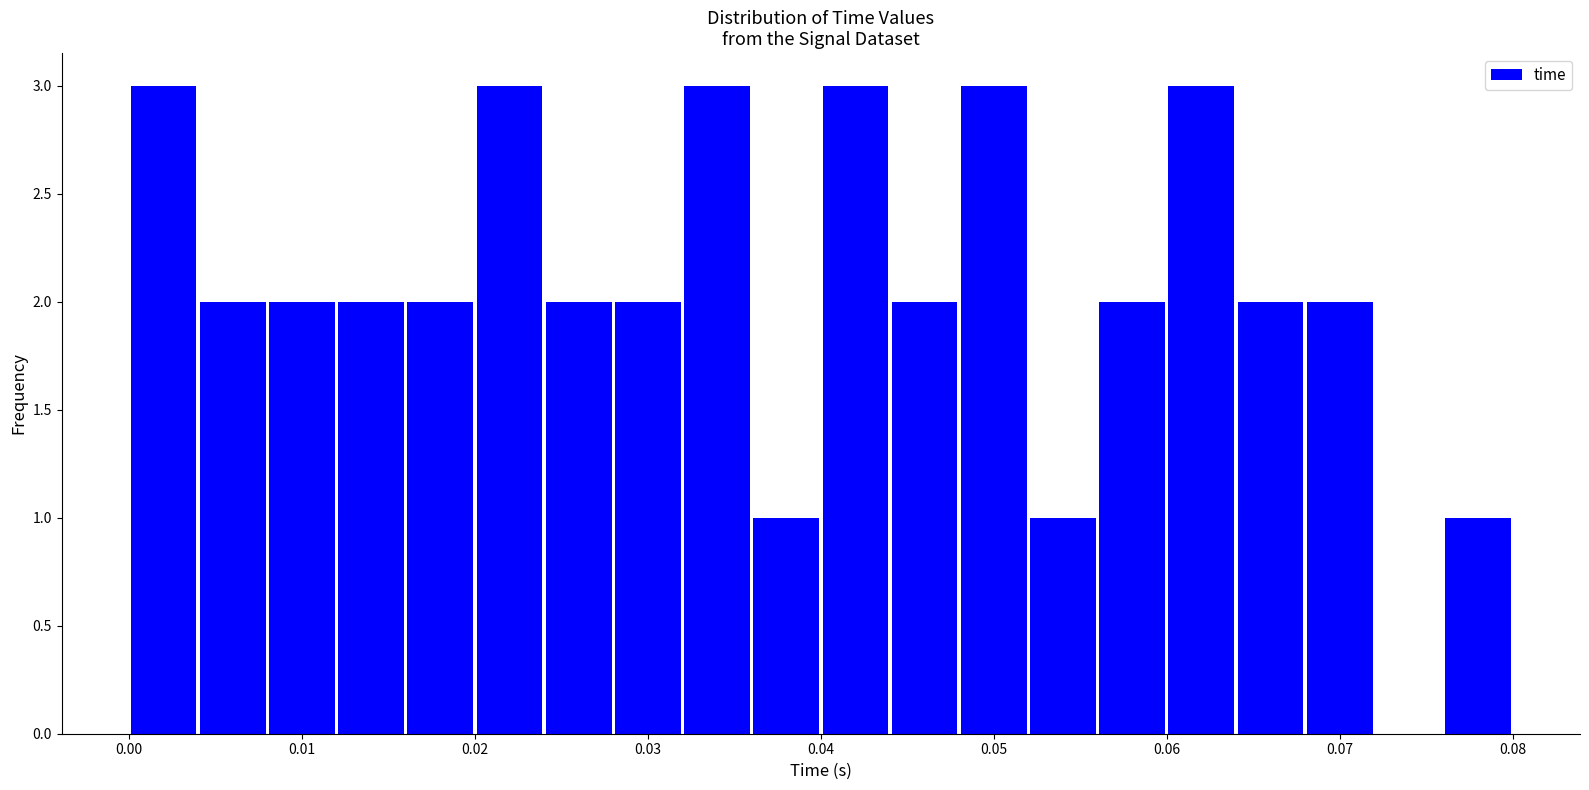

How tall is the bar that spans 0.028 to 0.032 on the x-axis? The values are not printed on the chart, so give them approximately, as read against the axis.

2